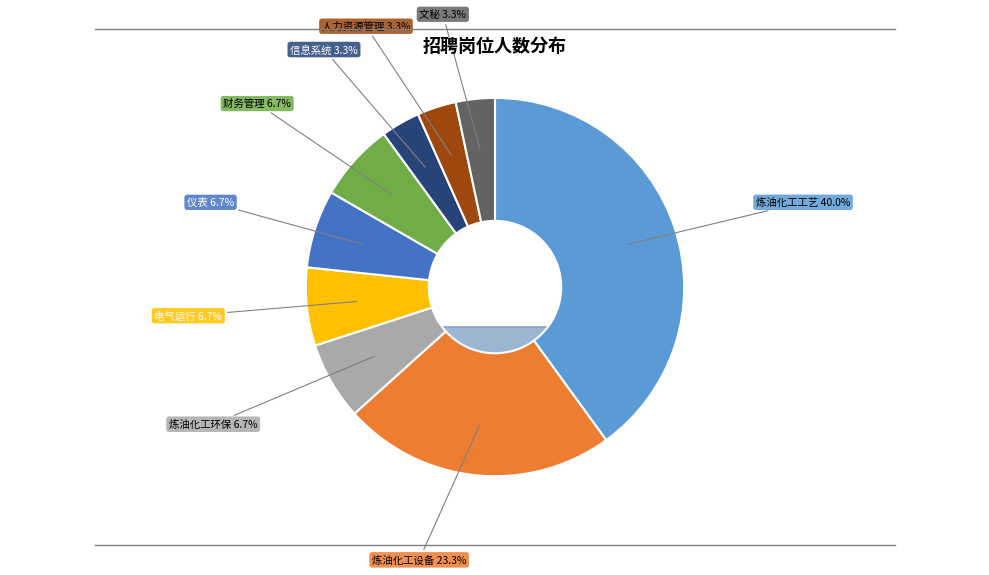

To the nearest percent, what is the difference between the largest and smallest slice percentages?

37%